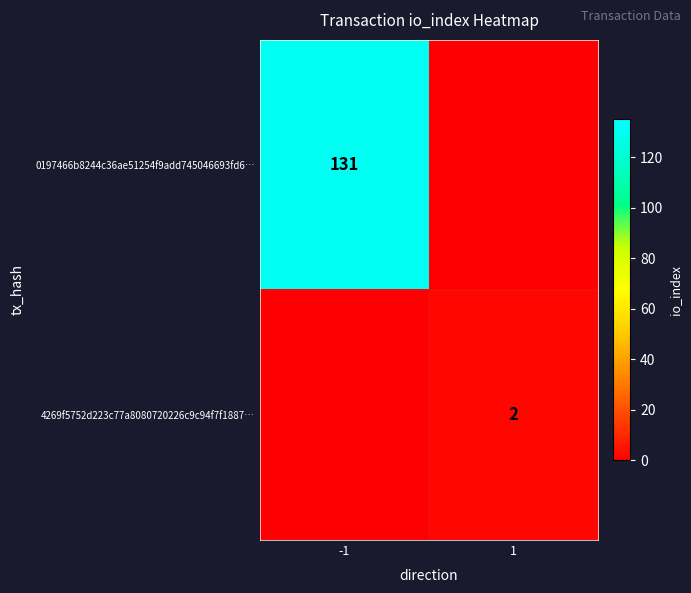

Is it true that 0197466b8244c36ae51254f9add745046693fd6… equals 234 at -1?

False